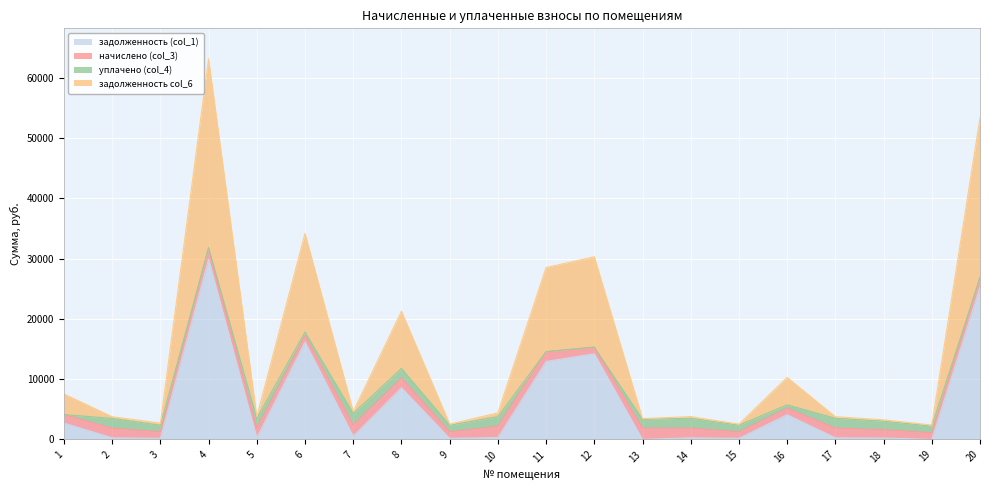

Is the value of задолженность col_6 at 8 greater than the value of задолженность (col_1) at 3?

Yes